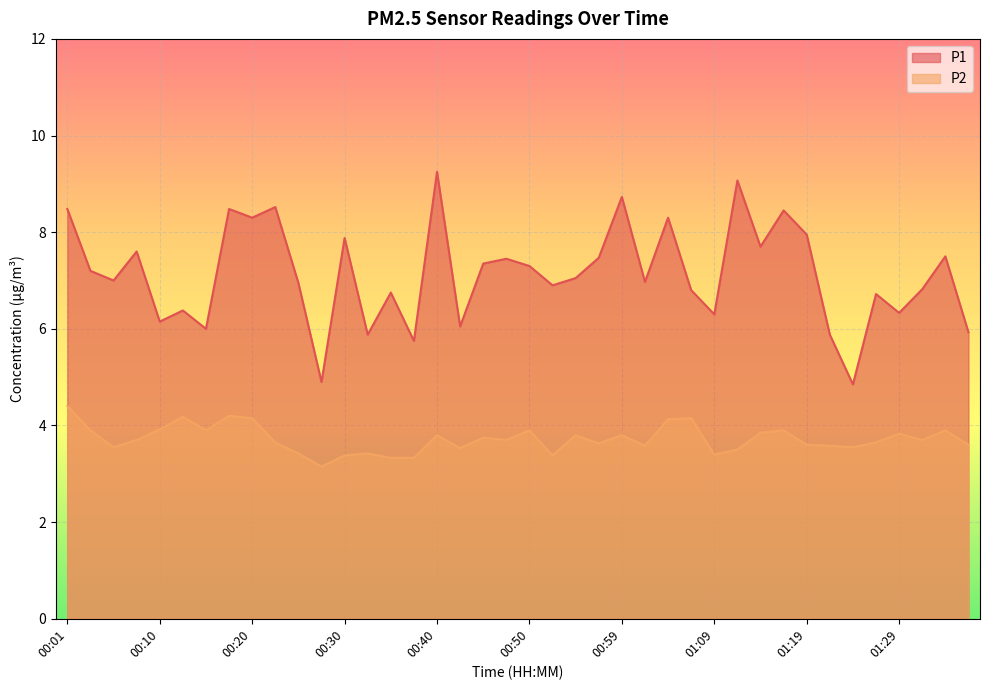

At which category does the chart reach its minimum across all series?

00:28